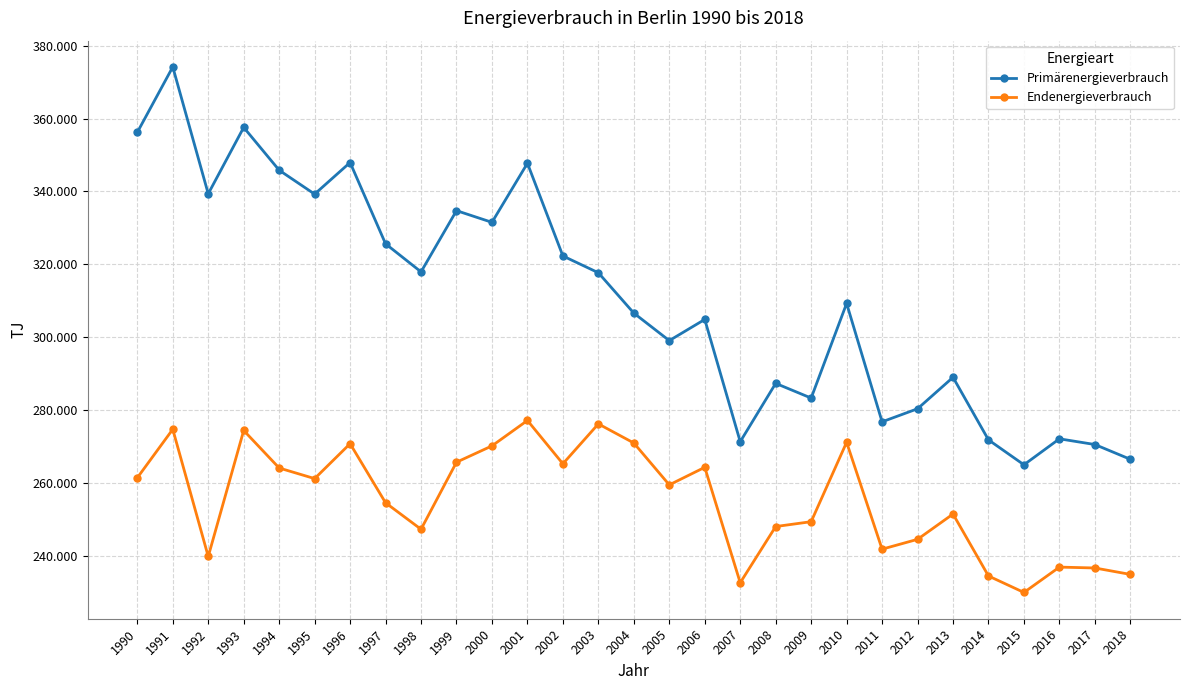

Reading left to right, list all the values displayed in this chart.

Primärenergieverbrauch: 1990=356207.7	1991=374152.5	1992=339349.6	1993=357565.0	1994=345819.2	1995=339262.0	1996=347934.6	1997=325628.0	1998=317928.5	1999=334726.4	2000=331517.9	2001=347727.7	2002=322289.4	2003=317687.1	2004=306615.4	2005=299067.6	2006=304874.9	2007=271331.9	2008=287334.5	2009=283301.6	2010=309269.8	2011=276789.5	2012=280369.8	2013=288998.9	2014=271832.4	2015=264997.8	2016=272123.0	2017=270556.7	2018=266504.0
Endenergieverbrauch: 1990=261434.0	1991=274737.9	1992=239839.5	1993=274413.2	1994=264112.6	1995=261207.5	1996=270786.6	1997=254572.5	1998=247306.9	1999=265706.2	2000=270182.9	2001=277159.3	2002=265273.6	2003=276215.8	2004=270974.4	2005=259490.1	2006=264301.0	2007=232638.2	2008=248056.4	2009=249387.0	2010=271172.2	2011=241848.1	2012=244544.2	2013=251485.7	2014=234489.8	2015=229970.4	2016=236927.0	2017=236684.7	2018=234923.9